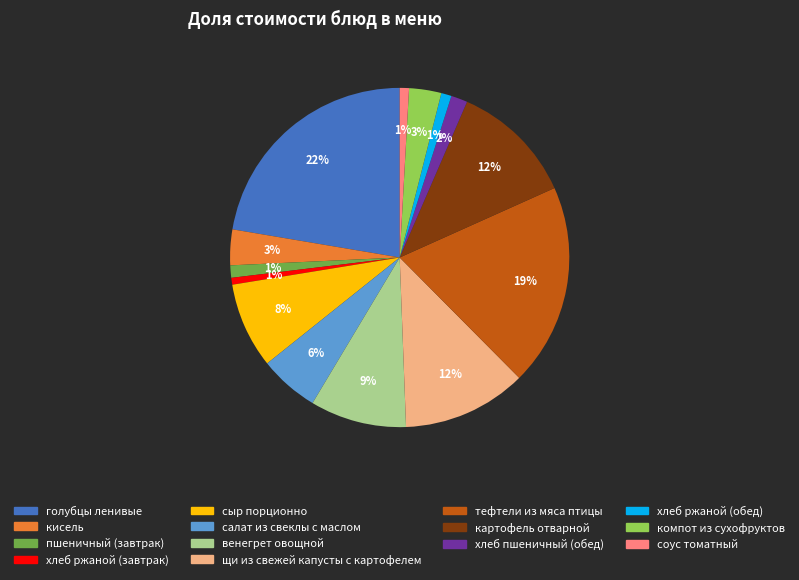

Count the number of slices in the pie.

14